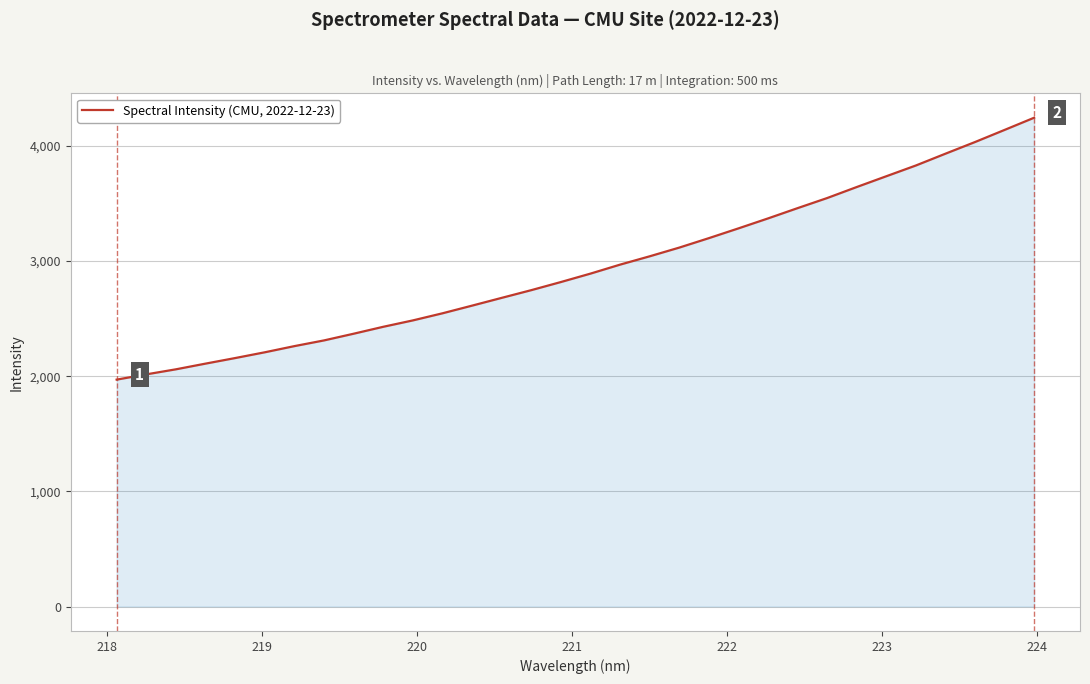

What is the difference between the maximum and minimum values?

2274.2